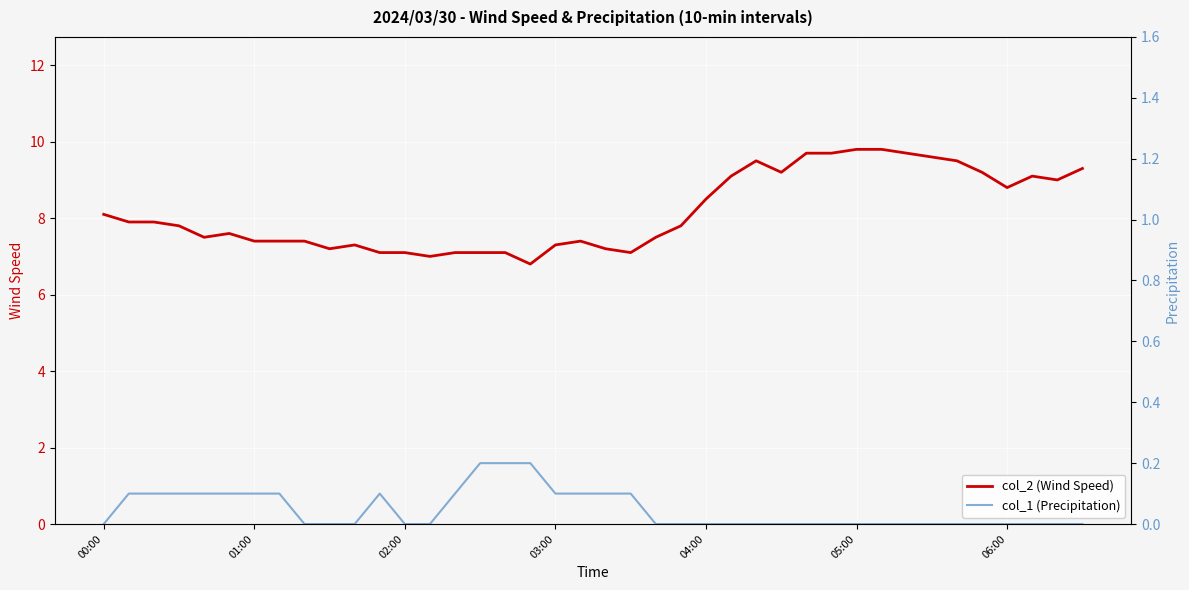

What are all the series names shown in the legend?

col_2 (Wind Speed), col_1 (Precipitation)